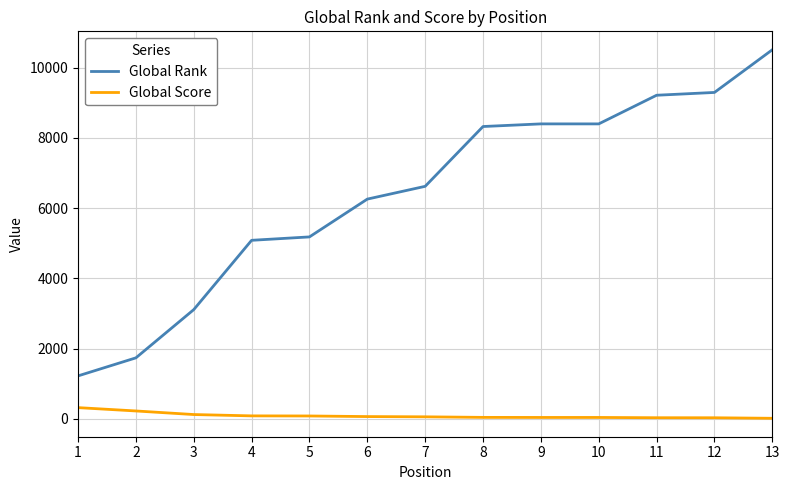

True or false: Global Rank and Global Score intersect in this chart.

False